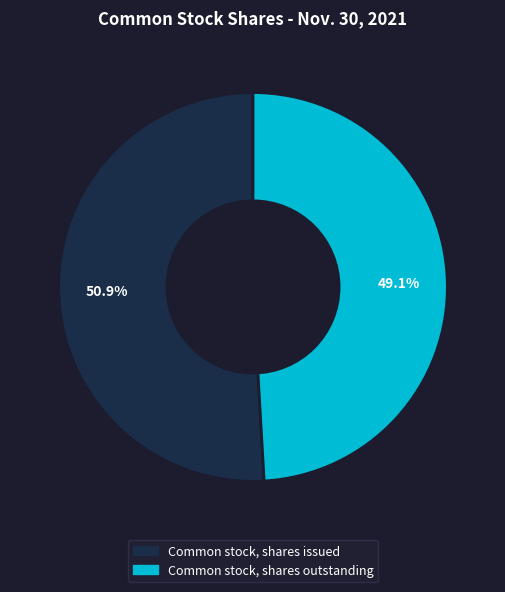

The Common stock, shares outstanding slice represents 62% of the pie. True or false?

False